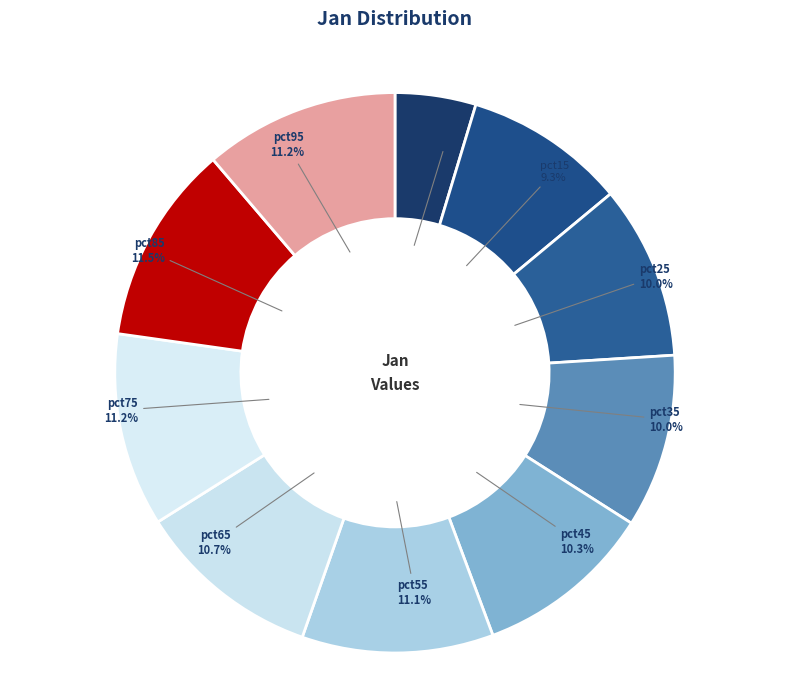

To the nearest percent, what is the difference between the largest and smallest slice percentages?

7%